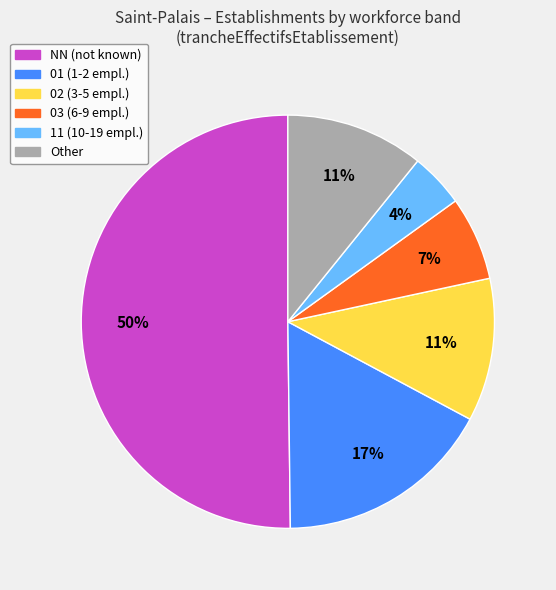

Which has a higher value, 01 (1-2 empl.) or 03 (6-9 empl.)?

01 (1-2 empl.)